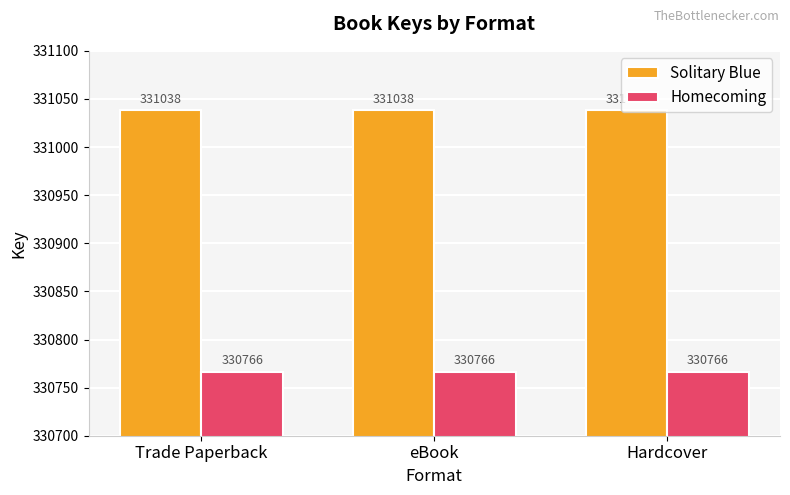

At eBook, list the series in order from smallest to largest.

Homecoming, Solitary Blue